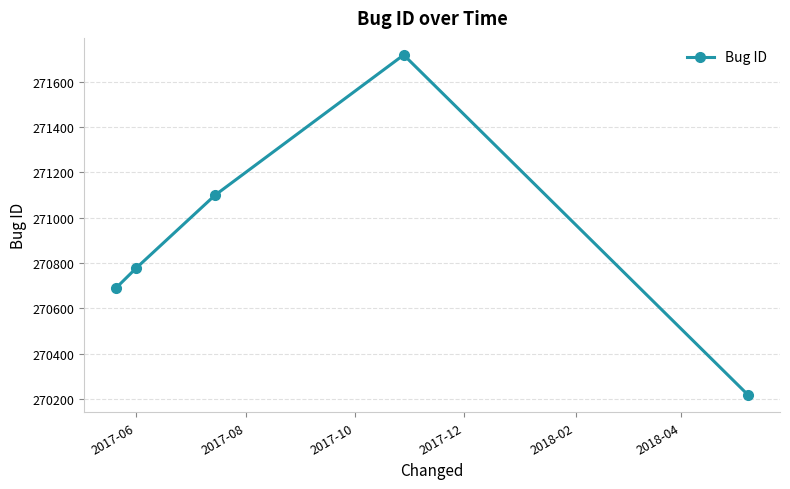

What is the difference between the maximum and minimum values?

1501